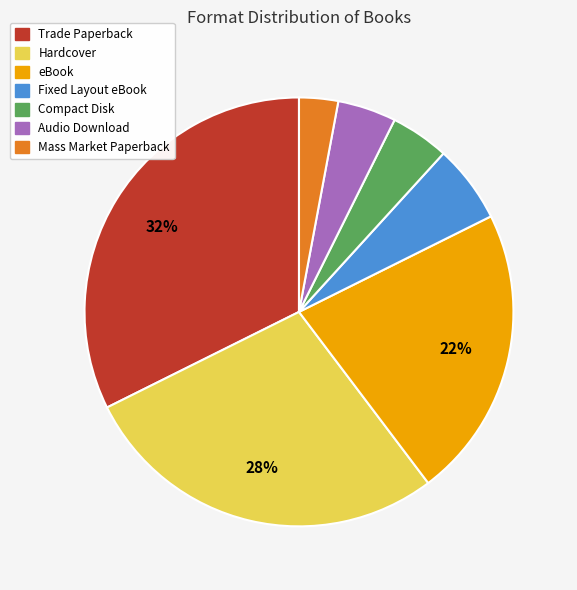

To the nearest percent, what is the difference between the largest and smallest slice percentages?

29%